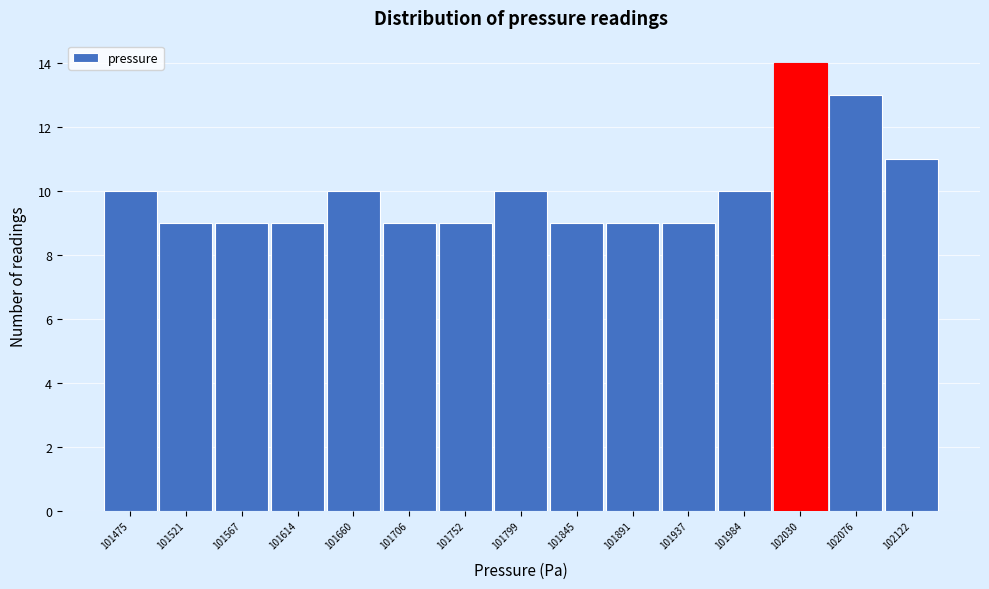

Reading right to left, list all the values displayed in this chart.

11	13	14	10	9	9	9	10	9	9	10	9	9	9	10